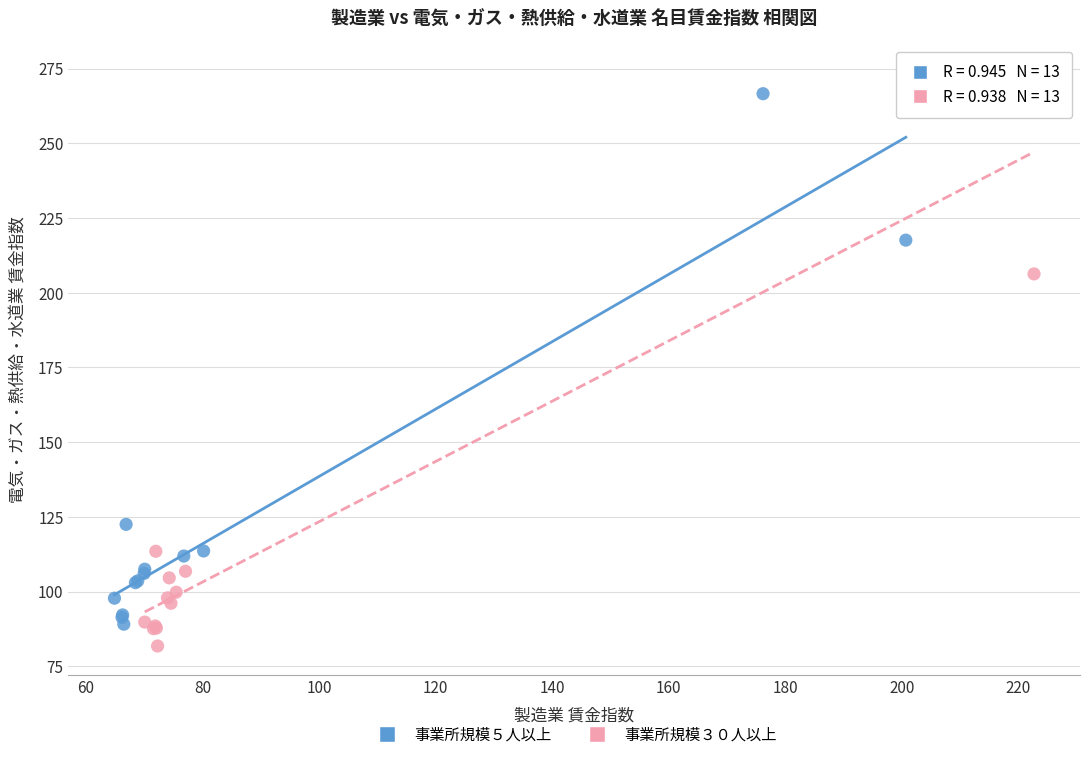

Which series has the largest Y range (max minus min)?

事業所規模３０人以上